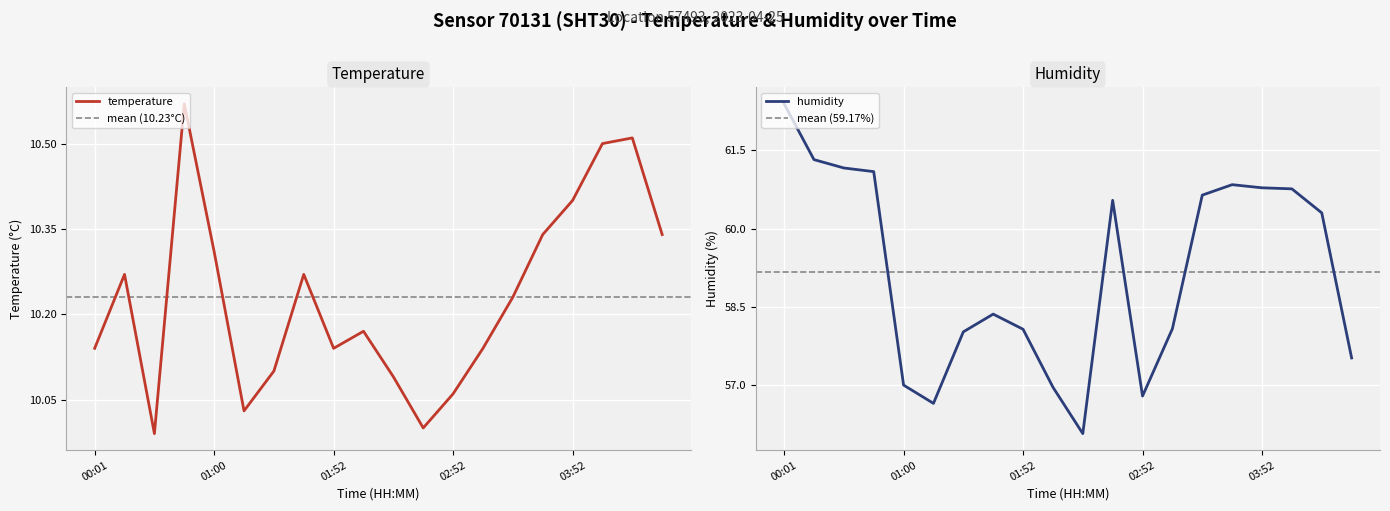

What value does the humidity series have at 03:52?

60.8